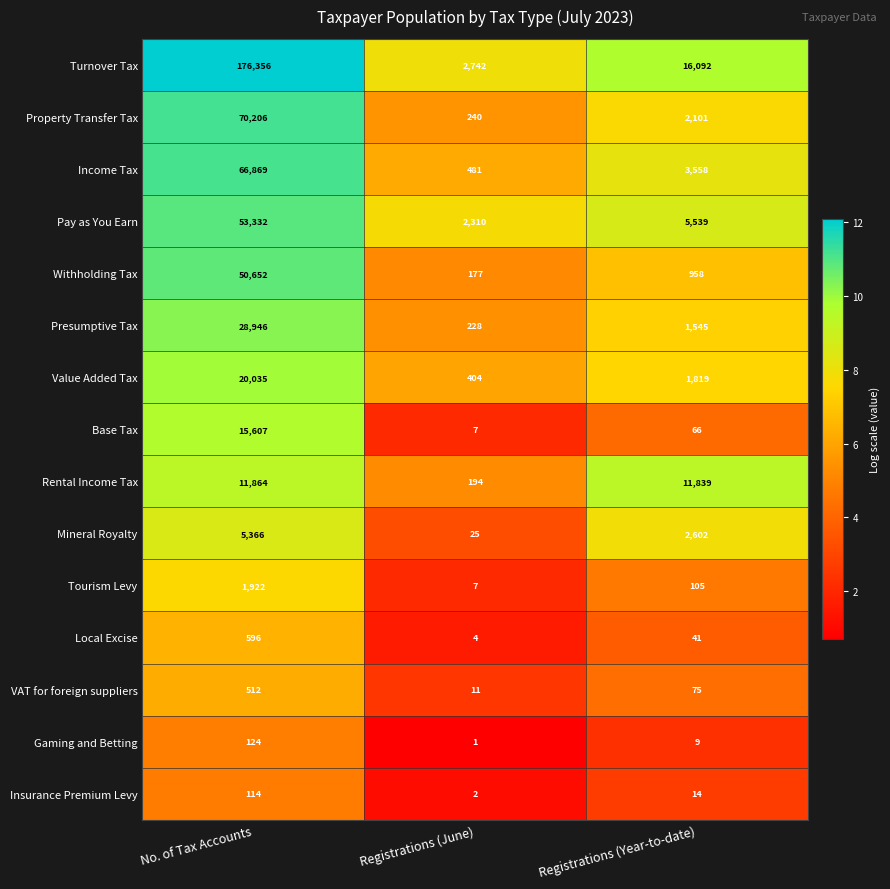

Count the number of categories in the chart.

3